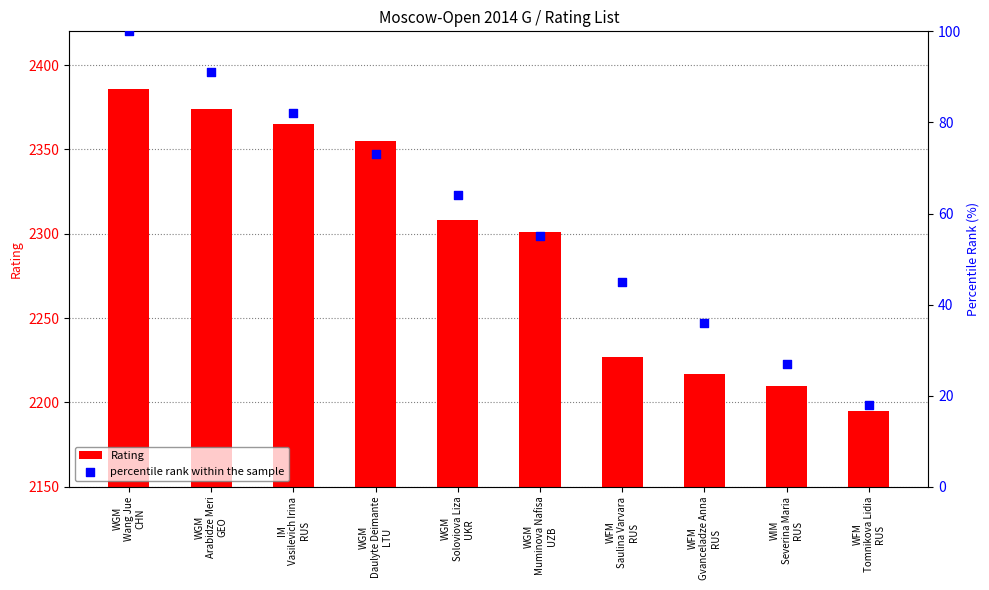

Which series reaches the minimum Y coordinate?

percentile rank within the sample